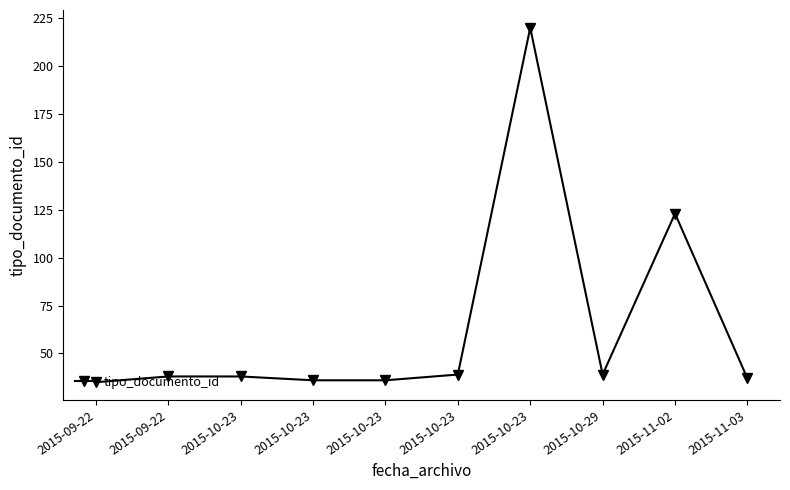

The chart shows a value of 24 at 2015-11-03. True or false?

False